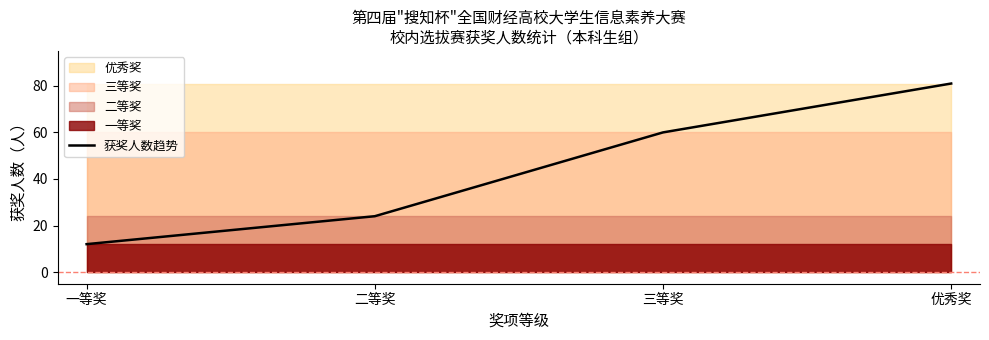

What is the value of the 3rd point from the left?

60